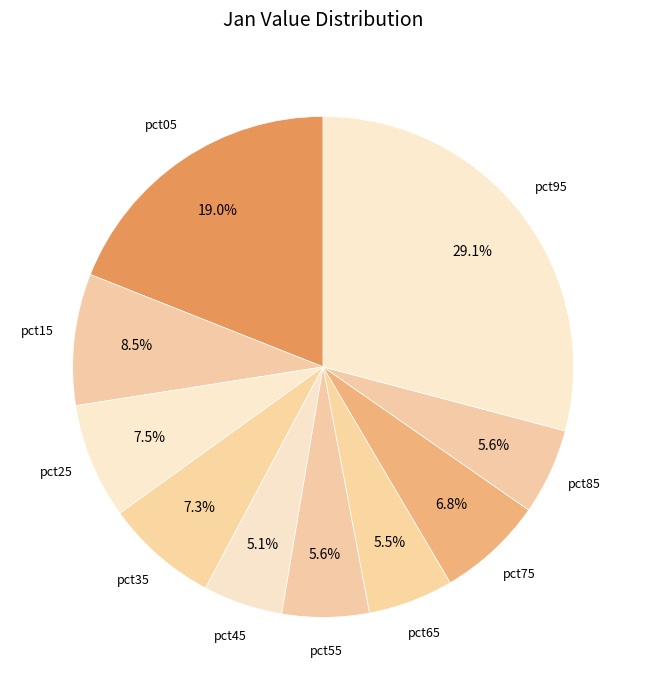

Is there any slice that represents more than half of the pie?

No